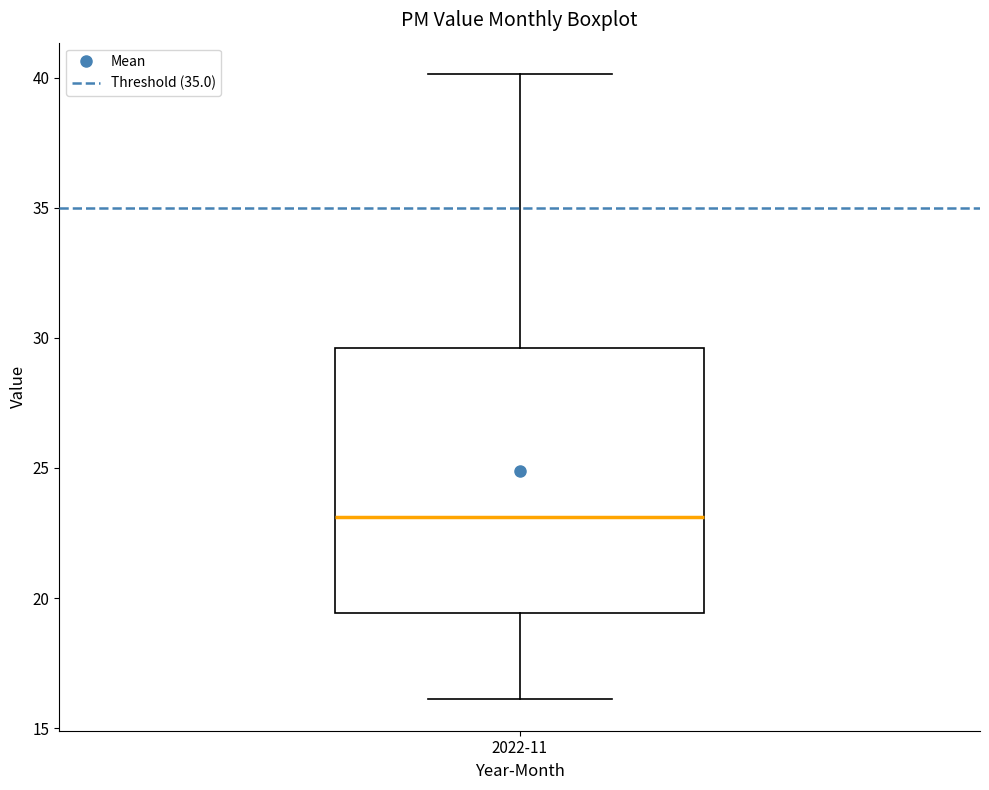

Where does the lower whisker of the box for 2022-11 end on the y-axis? The values are not printed on the chart, so give them approximately, as read against the axis.

16.0